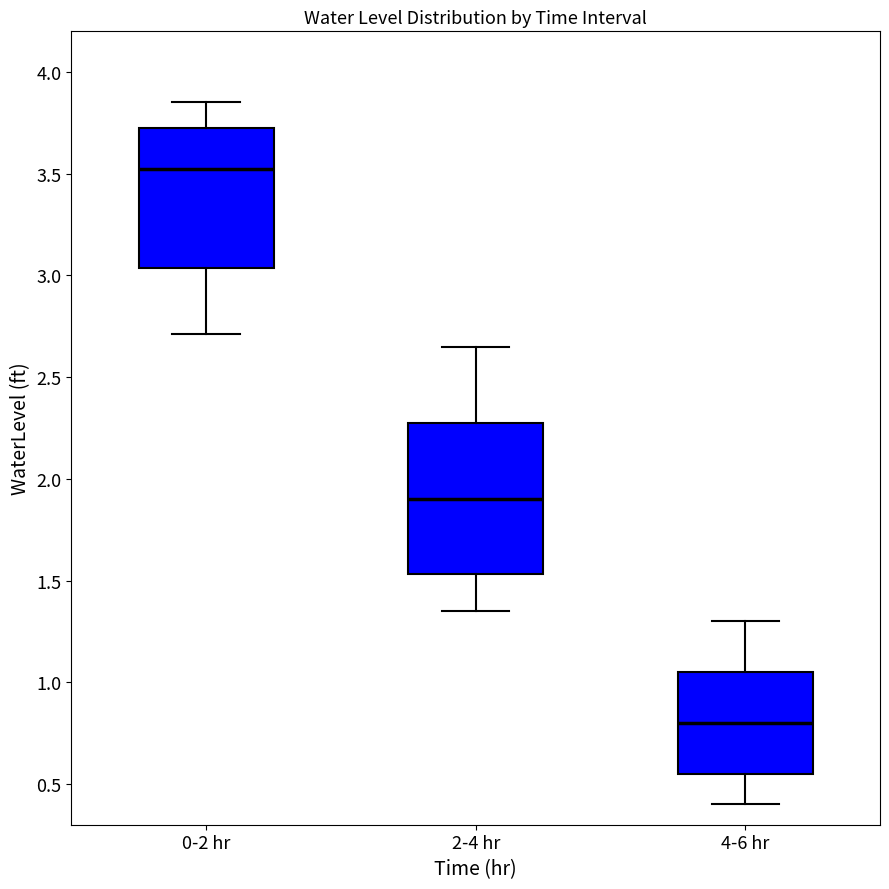

Which box has the highest median line?

0-2 hr